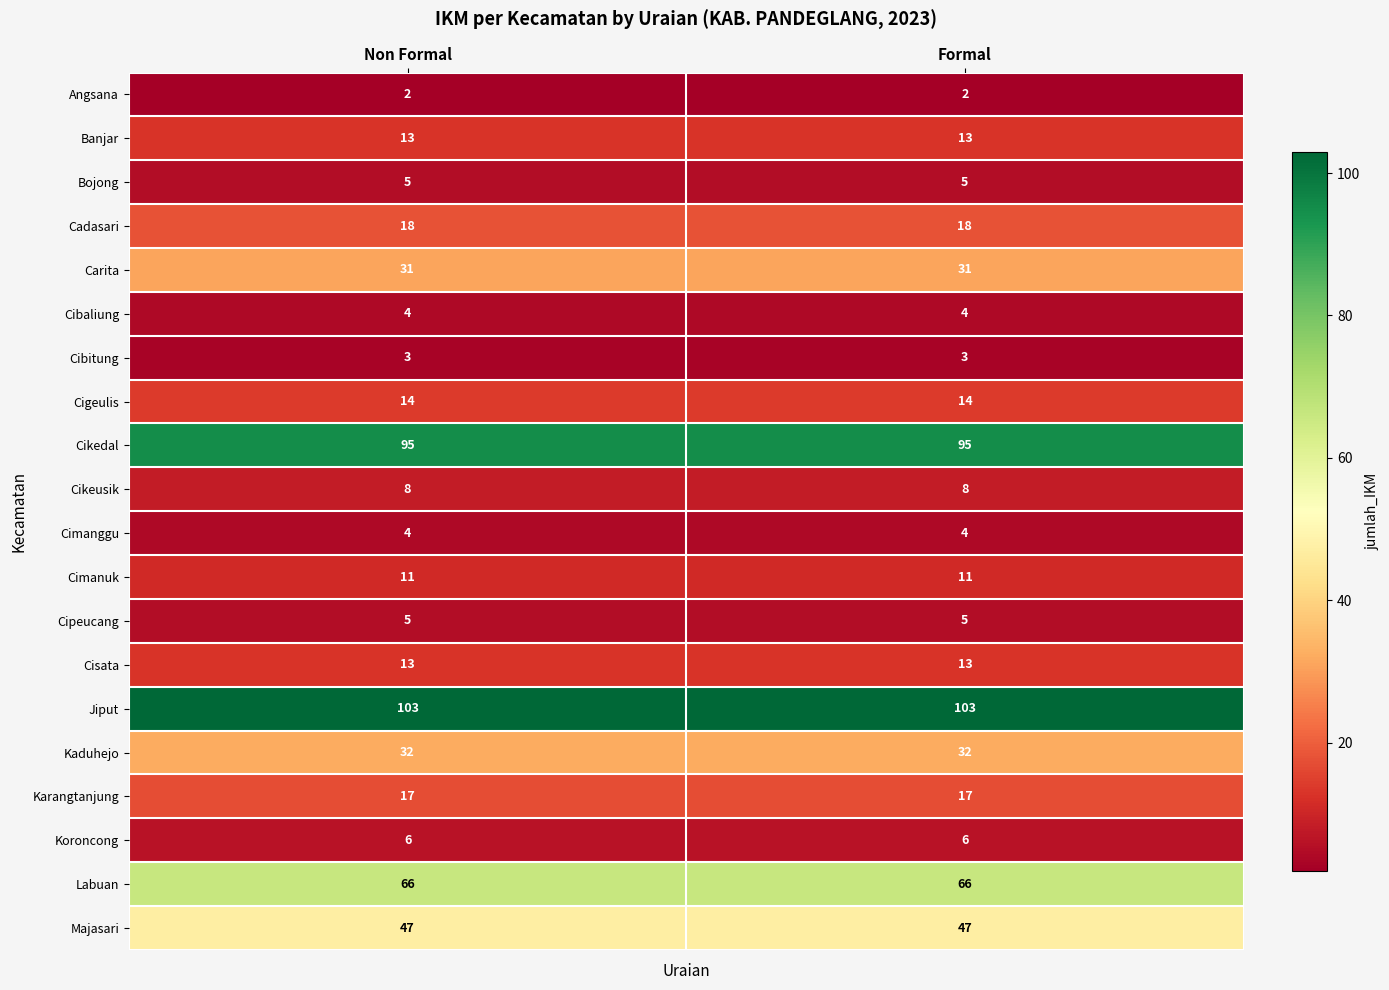

Which series has the largest total across all categories?

Jiput